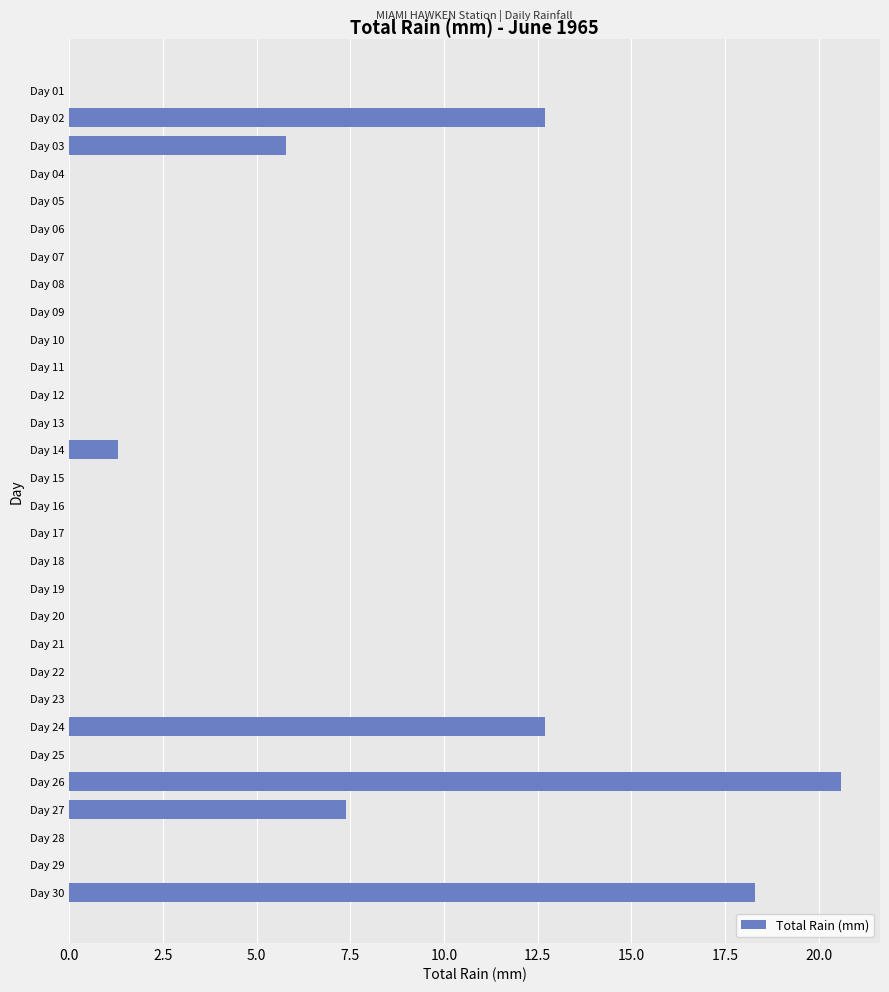

What is the sum of all values?

78.8